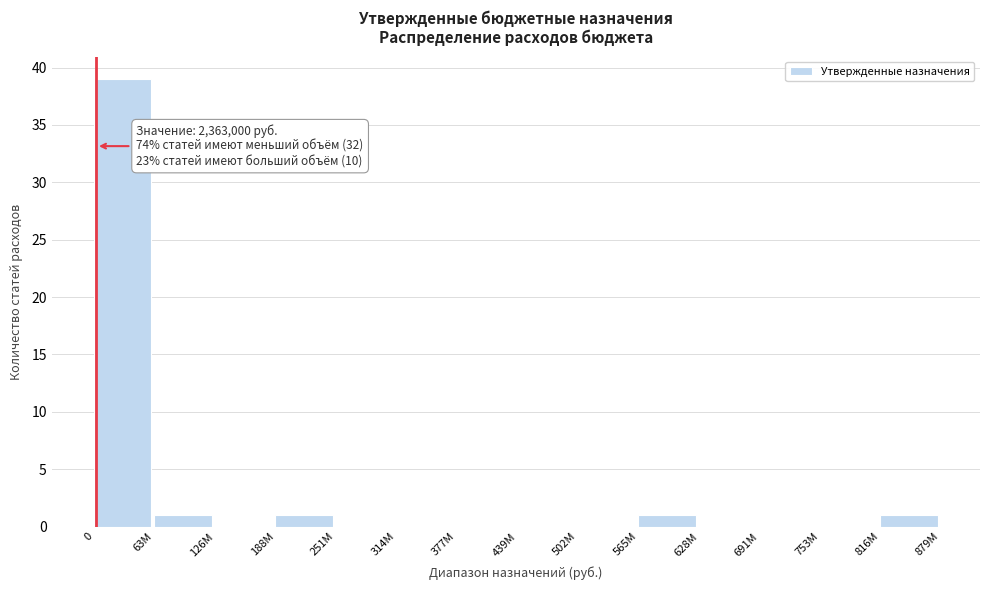

Reading left to right, extract all data points from this chart.

0=39	63M=1	126M=0	188M=1	251M=0	314M=0	377M=0	439M=0	502M=0	565M=1	628M=0	691M=0	753M=0	816M=1